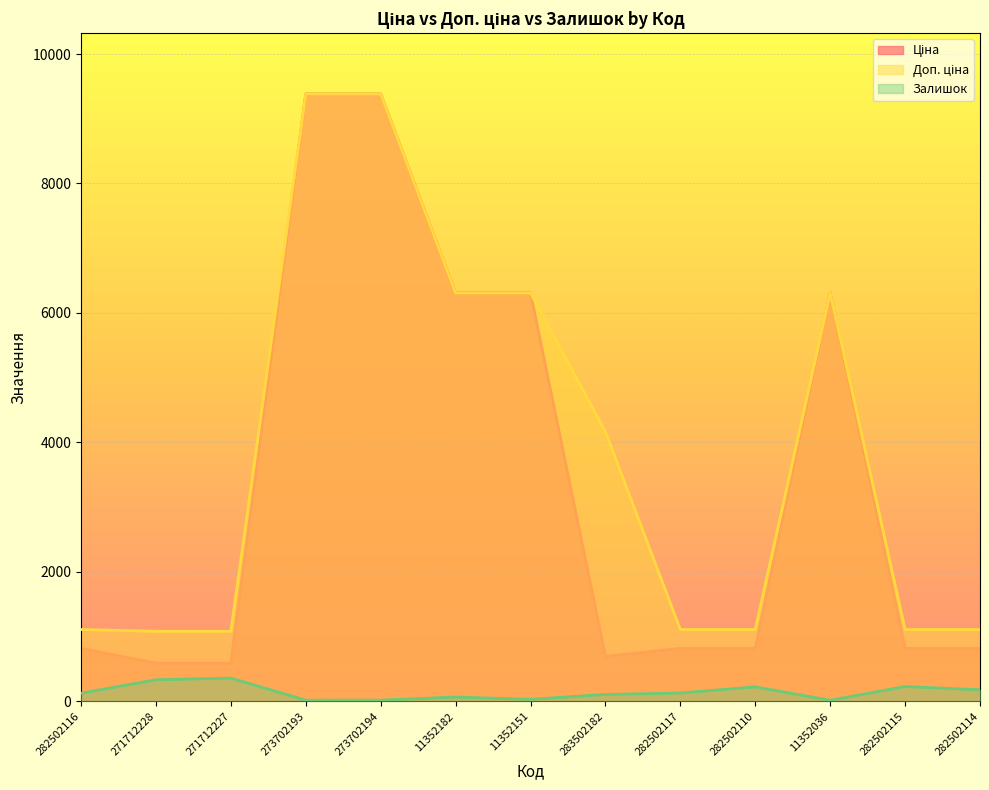

True or false: Залишок and Доп. ціна cross at least once.

False